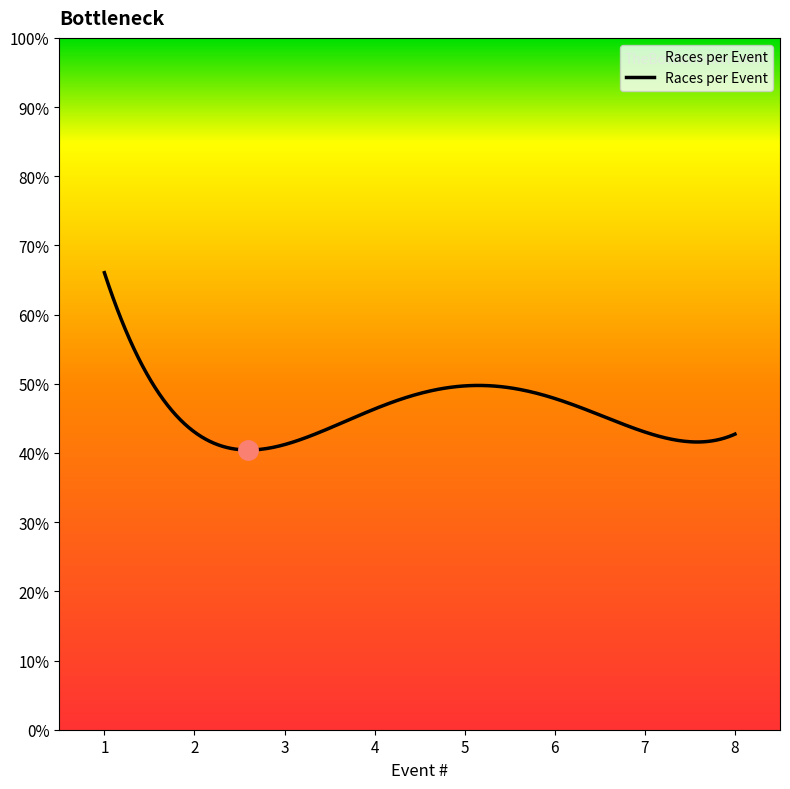

Does the chart have visible grid lines?

No